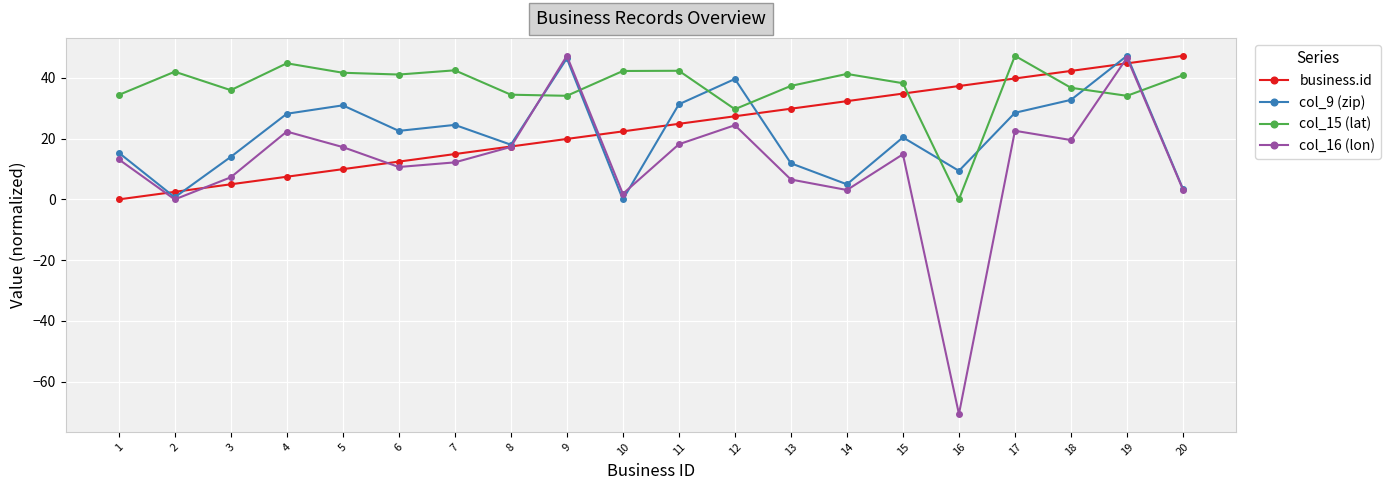

Which category has the lowest value in the col_15 (lat) series?

16